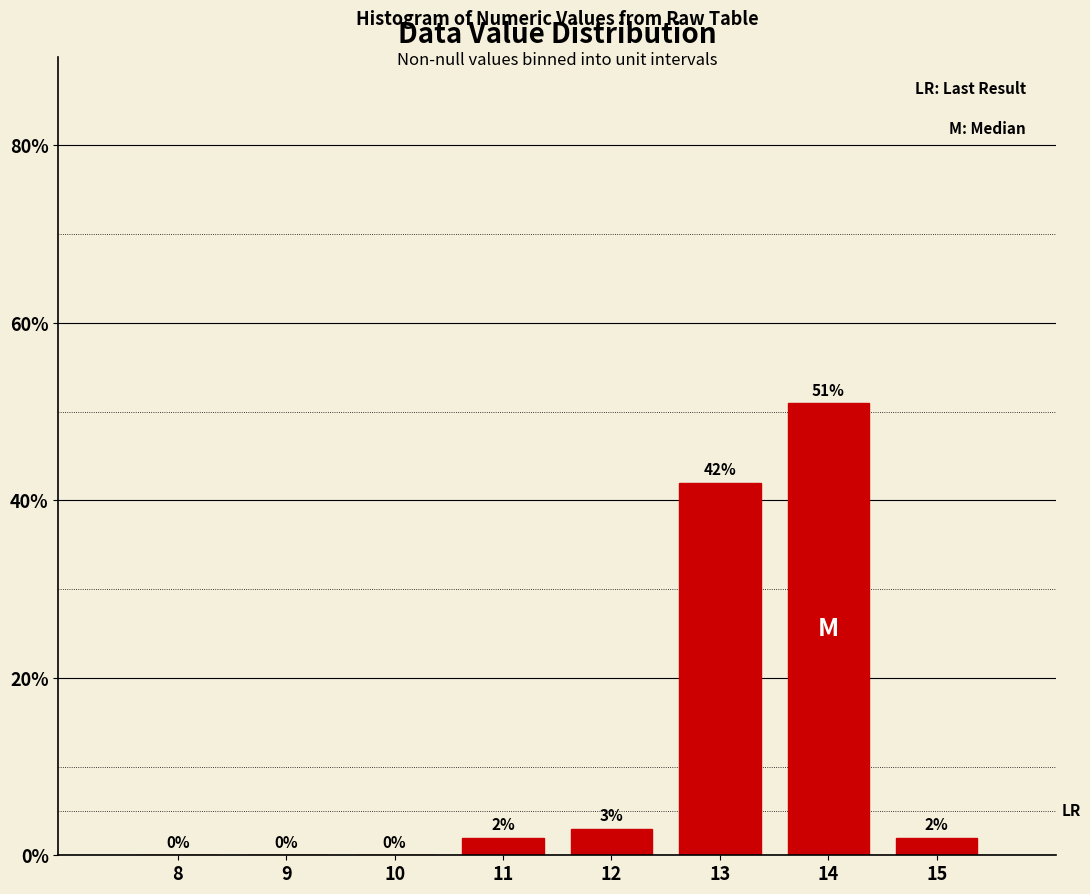

Reading left to right, list all the values displayed in this chart.

8=0	9=0	10=0	11=2	12=3	13=42	14=51	15=2